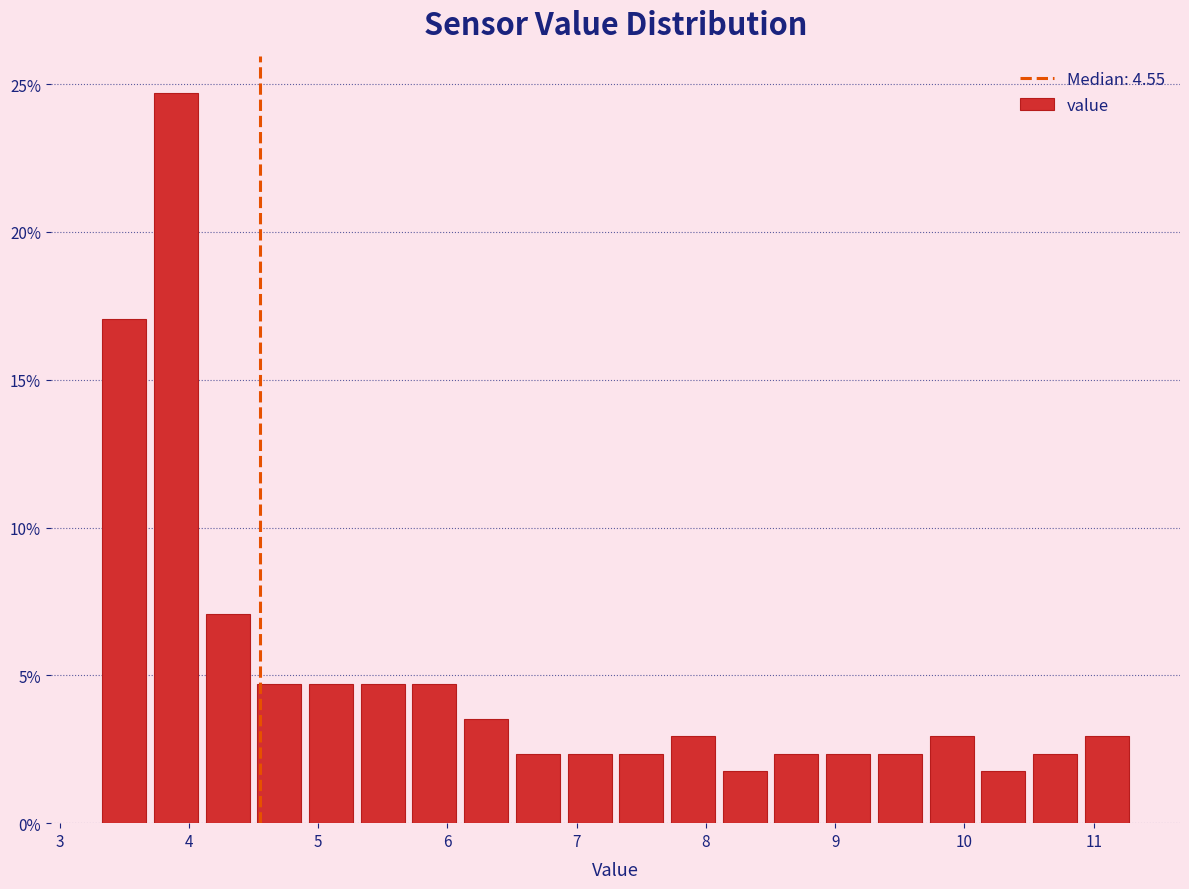

Which range on the x-axis has the tallest bar?

3.7 to 4.1